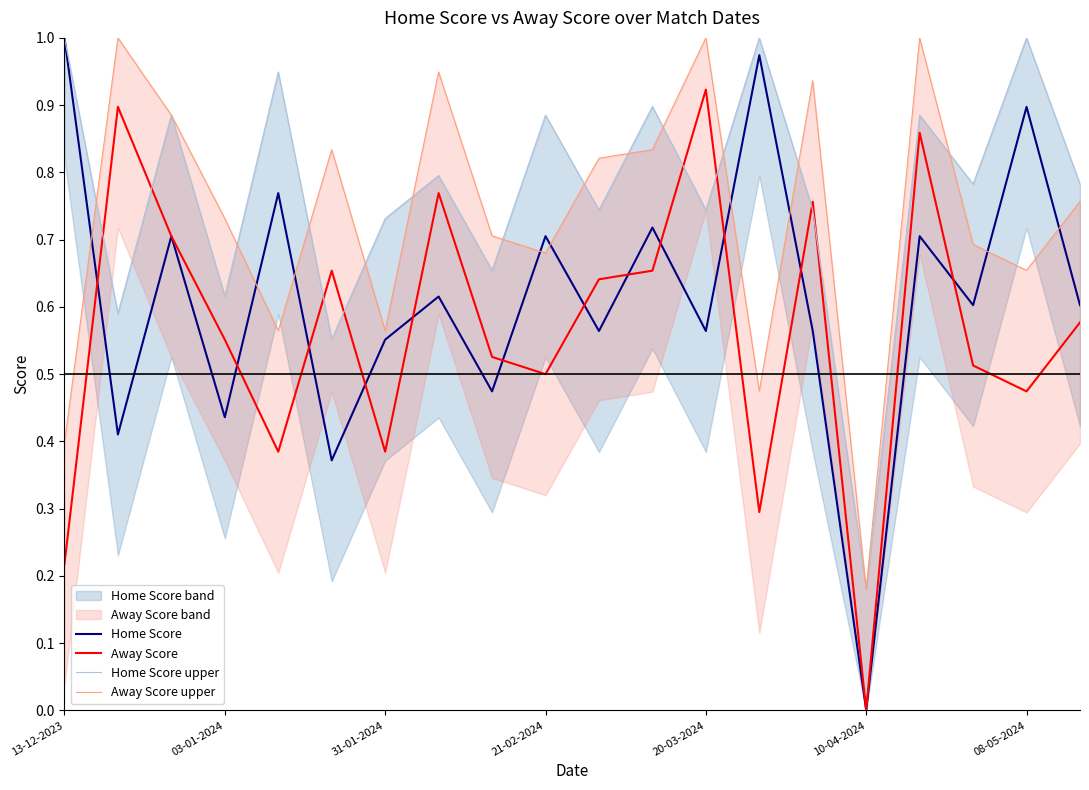

What is the difference between the maximum and minimum values in the Home Score series?

1.0